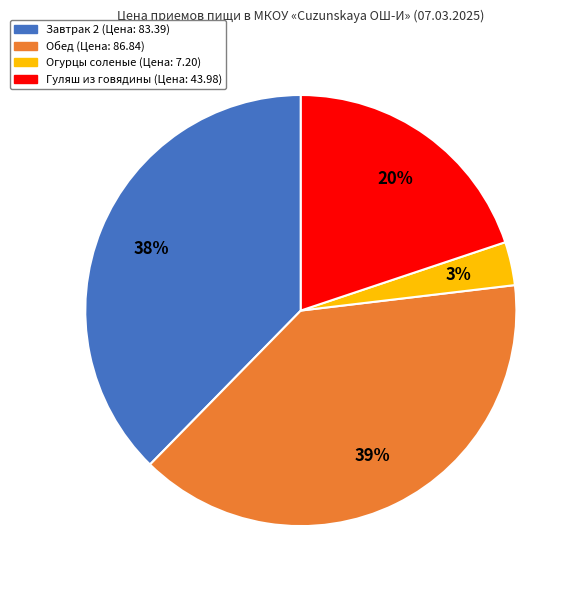

To the nearest percent, what is the difference between the largest and smallest slice percentages?

36%